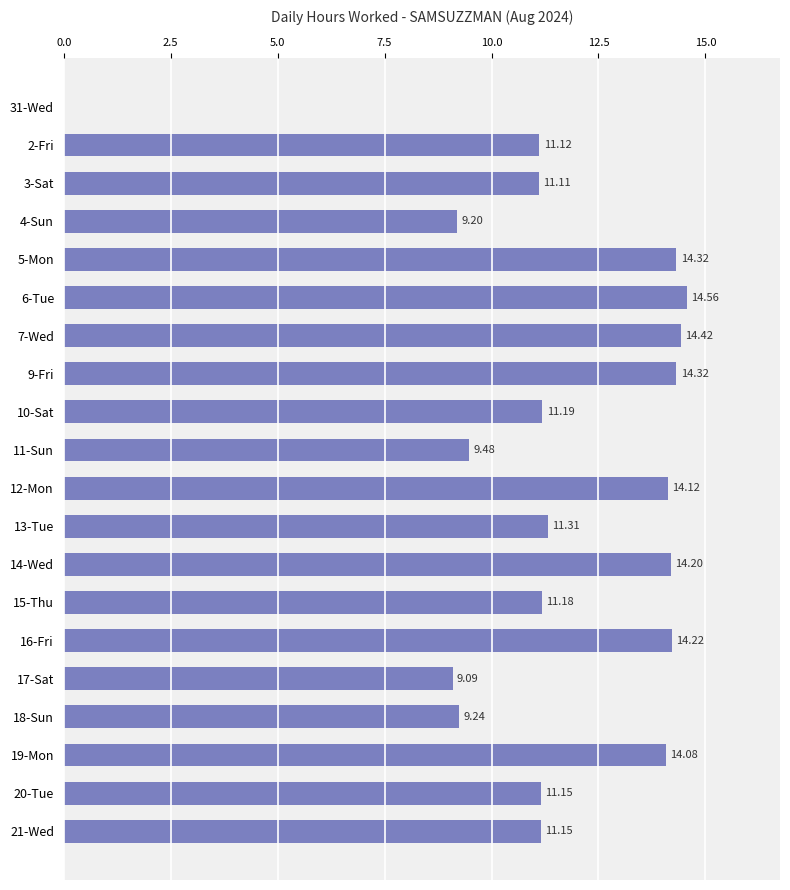

What is the ratio of the value at 16-Fri to the value at 9-Fri?

1.0